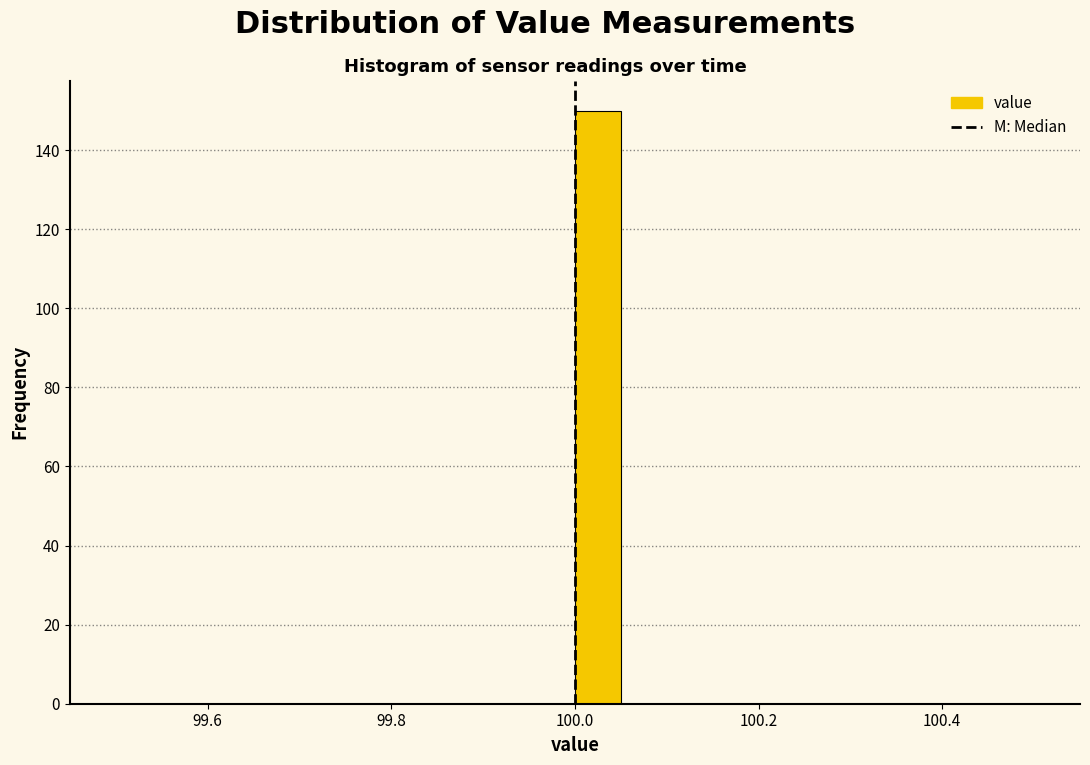

Read against the x-axis, roughly where is the centre of the tallest bar?

100.02